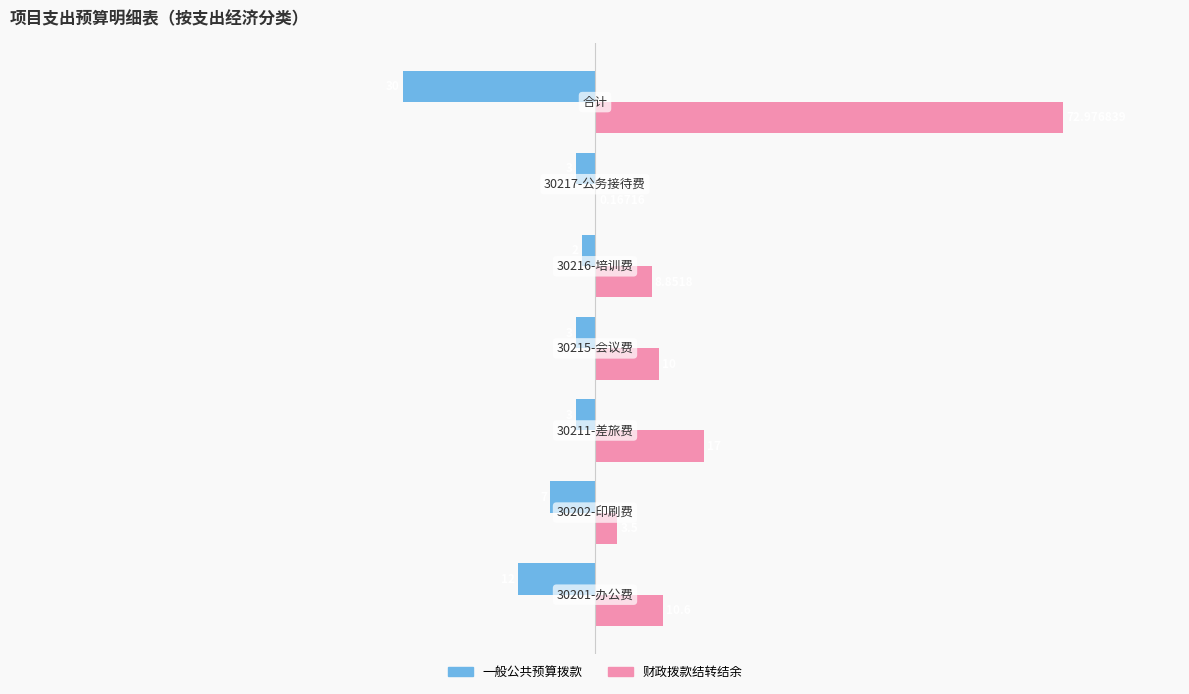

How many values in the 一般公共预算拨款 series exceed -3?

1